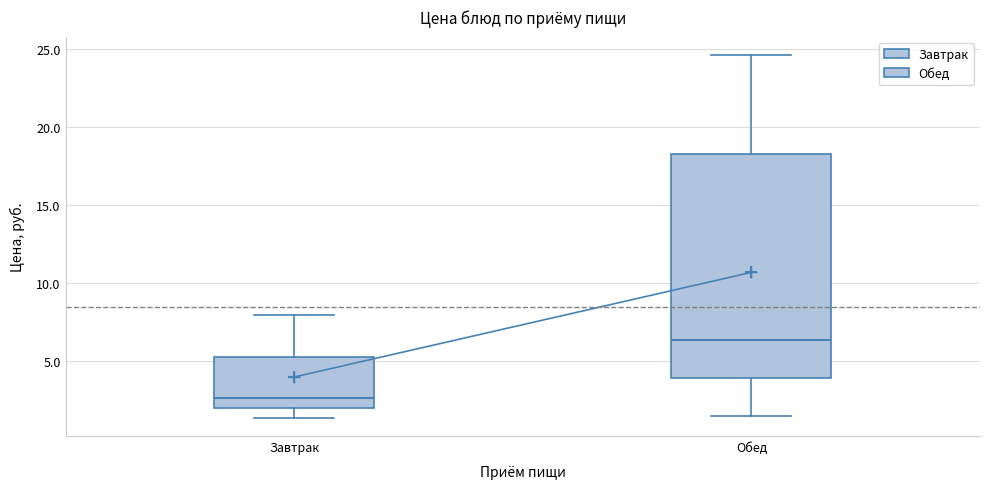

Reading left to right, transcribe this box plot: for each box, give where its median line is, the range the box spans, and where its two whiskers end, as read against the y-axis. The values are not printed on the chart, so give them approximately, as read against the axis.

Завтрак: median 2.5, box 2.0 to 5.5, whiskers 1.5 to 8.0
Обед: median 6.5, box 4.0 to 18.5, whiskers 1.5 to 24.5